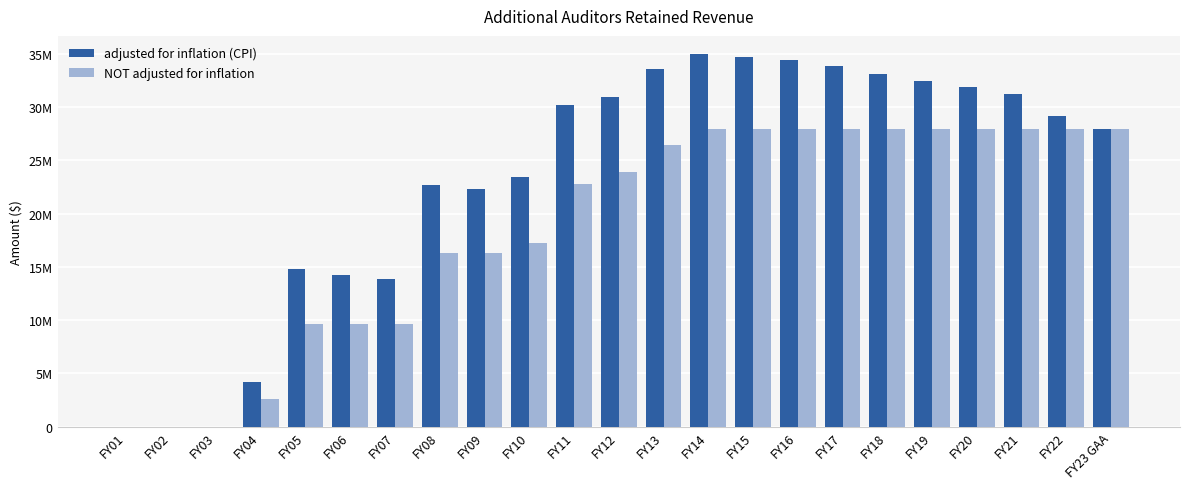

Which series has the largest range (max minus min)?

adjusted for inflation (CPI)